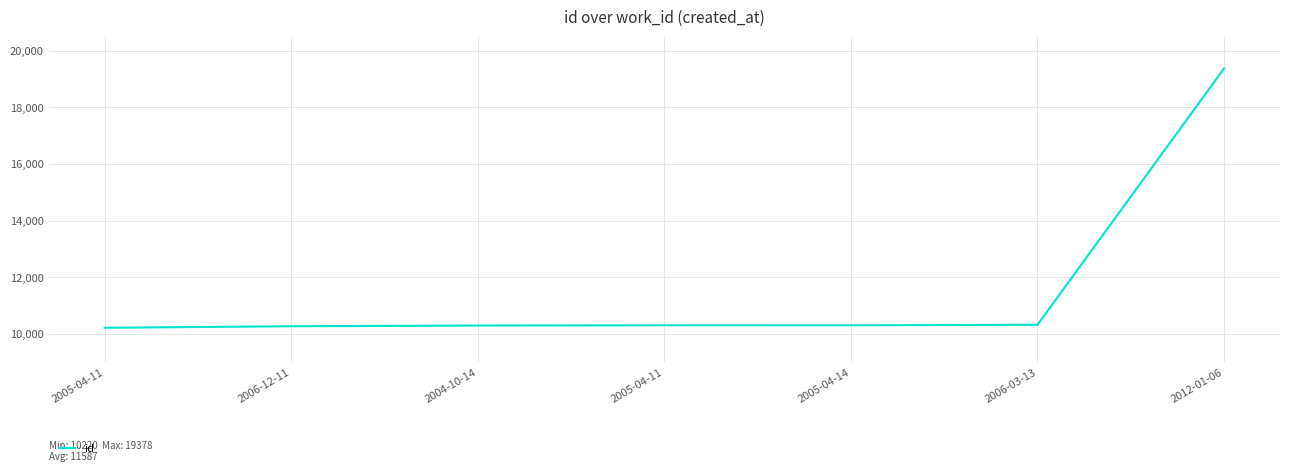

How many values are below 10307?

3